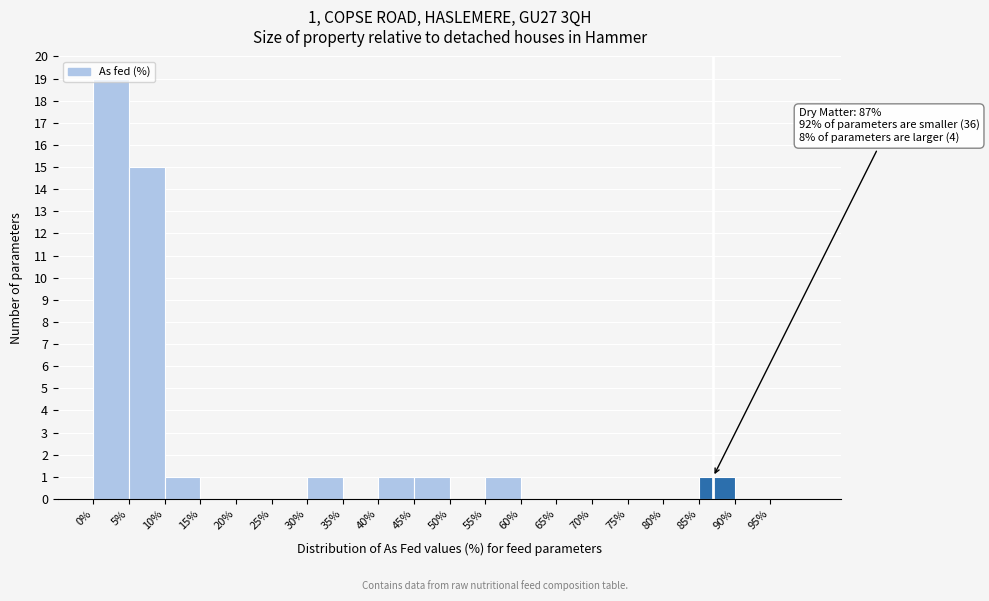

Over which range of the x-axis is the bar tallest?

0 to 5